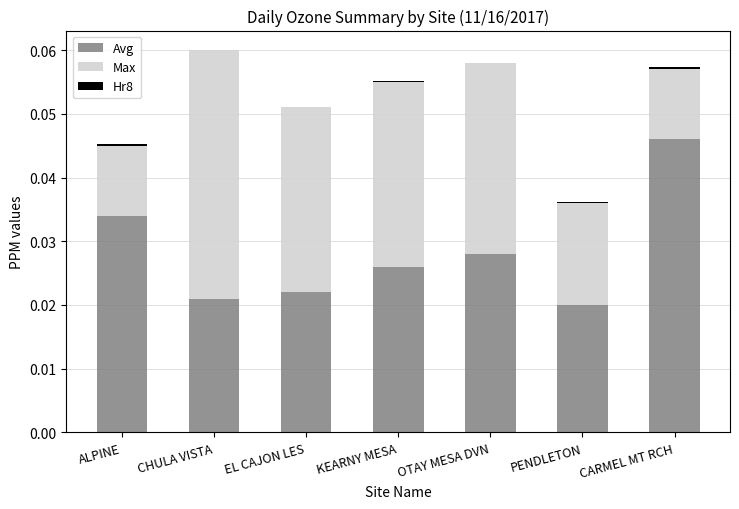

At which label does Avg reach its peak?

CARMEL MT RCH